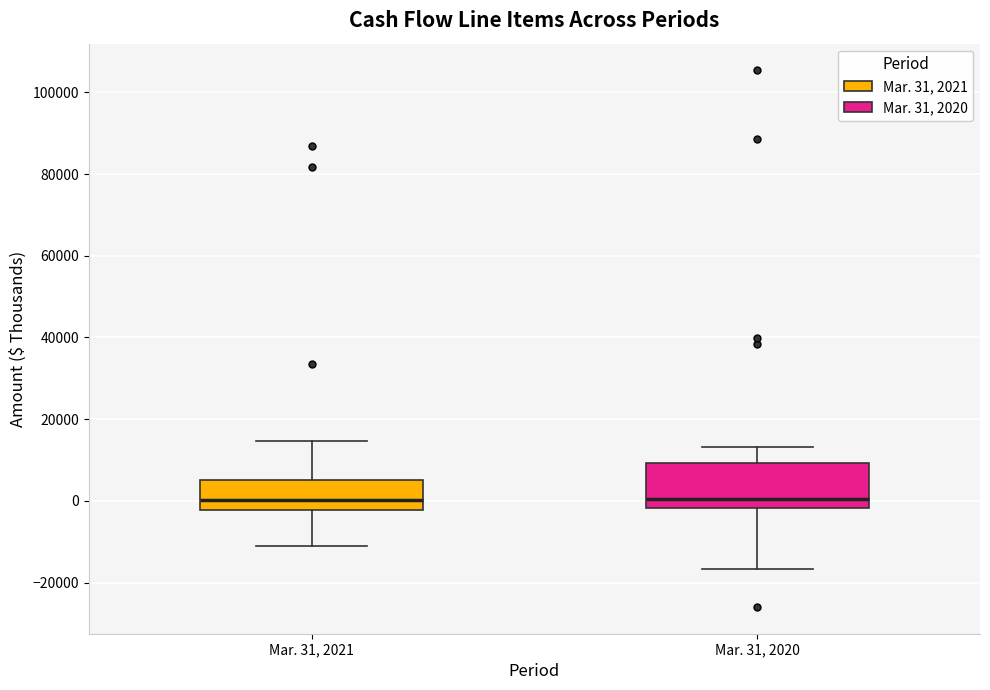

Reading left to right, read every box against the y-axis: the position of its median line, the range the box covers, and the ends of its whiskers. The values are not printed on the chart, so give them approximately, as read against the axis.

Mar. 31, 2021: median 0, box -2000 to 6000, whiskers -12000 to 14000
Mar. 31, 2020: median 0, box -2000 to 10000, whiskers -16000 to 14000